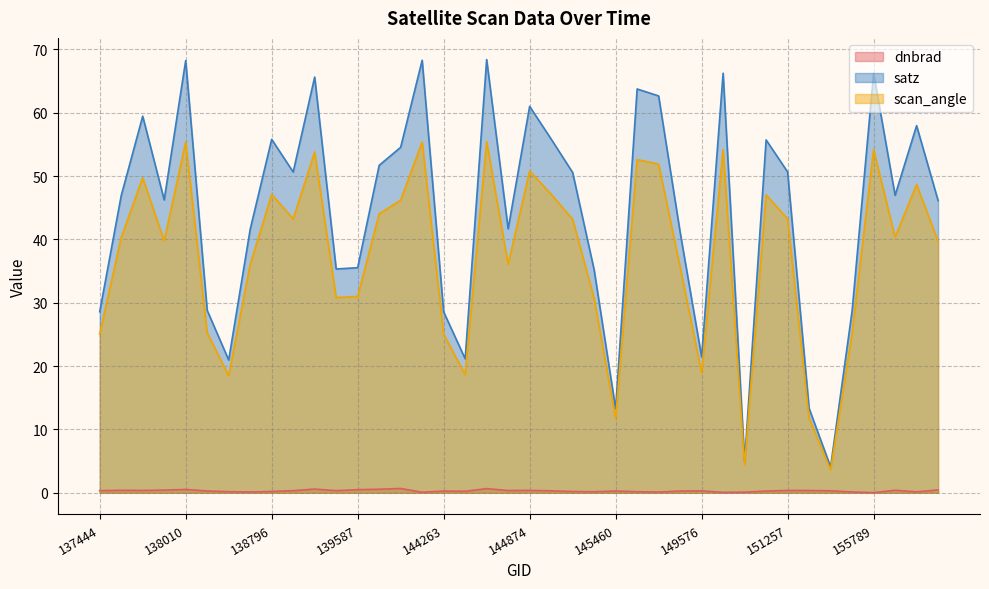

Which series has the largest total across all categories?

satz